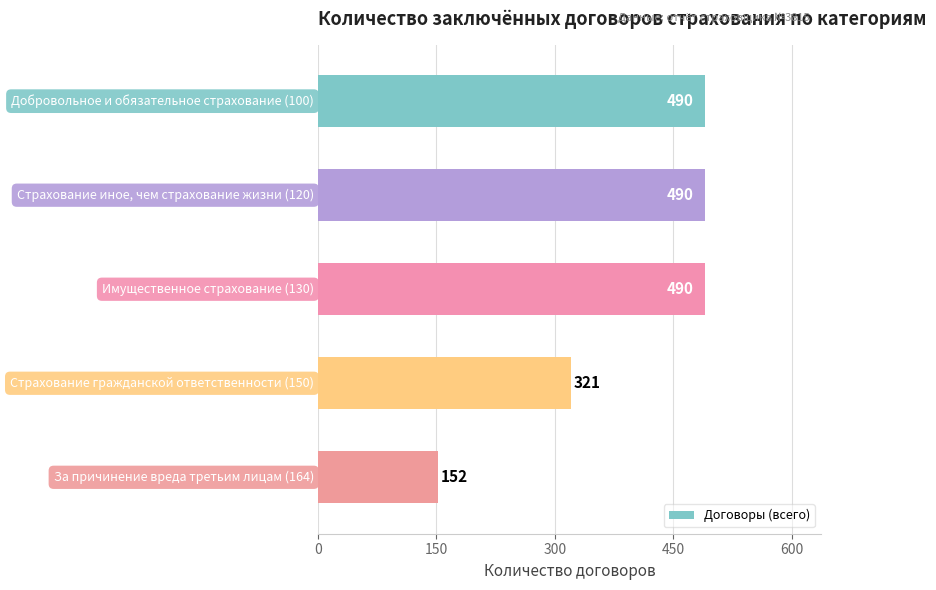

Reading top to bottom, list all the values displayed in this chart.

490	490	490	321	152